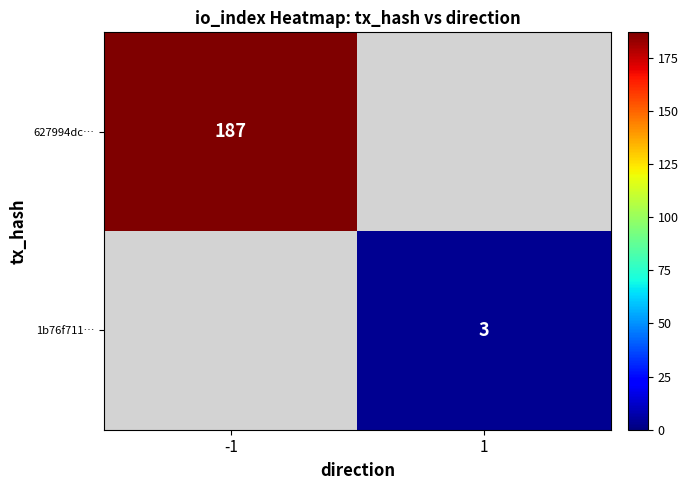

The value of 627994dc… at -1 is 244. True or false?

False